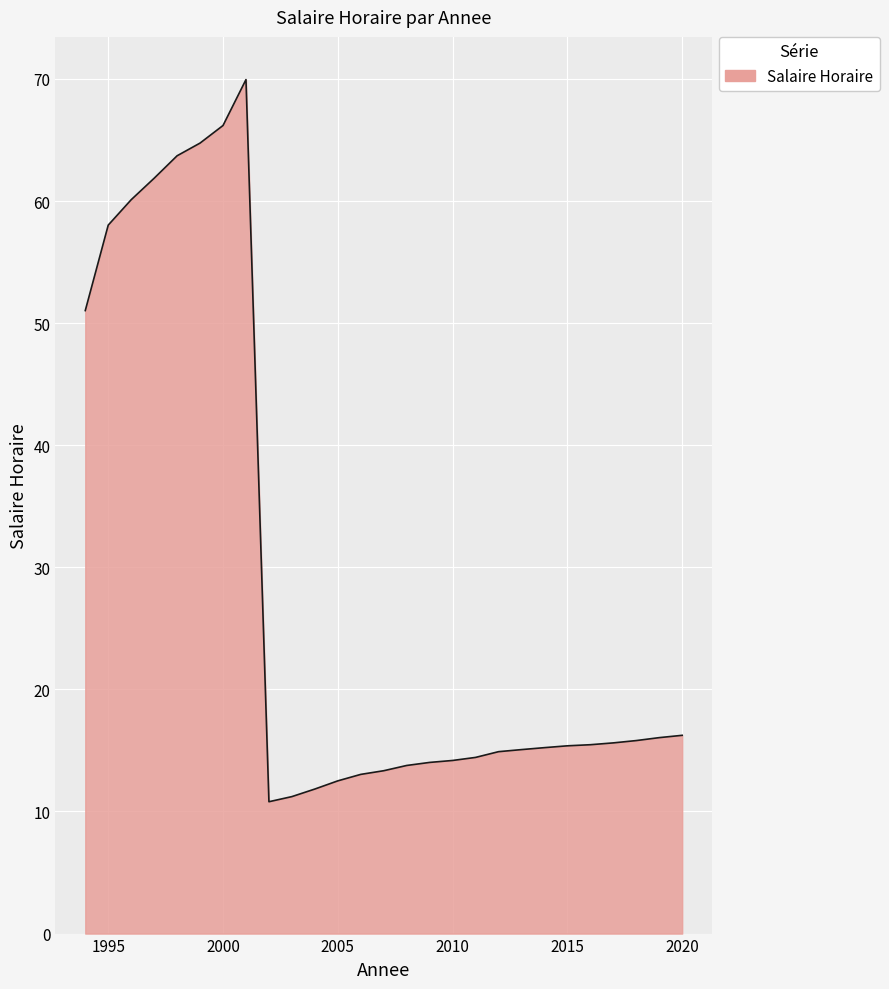

What is the maximum value shown in the chart?

70.0